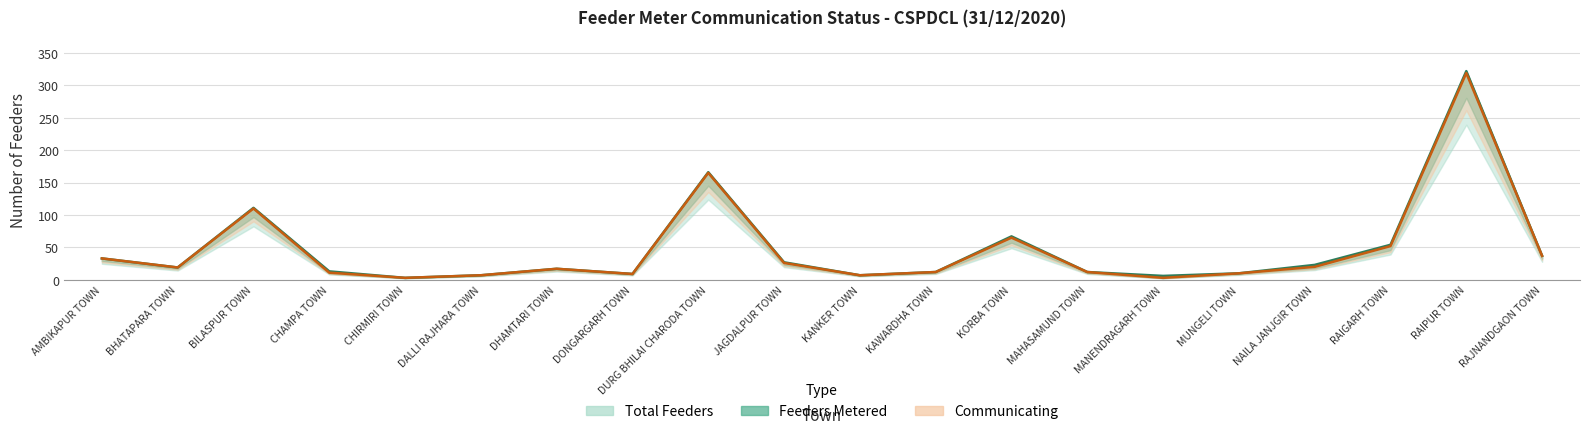

What is the total value across all series at NAILA JANJGIR TOWN?

43